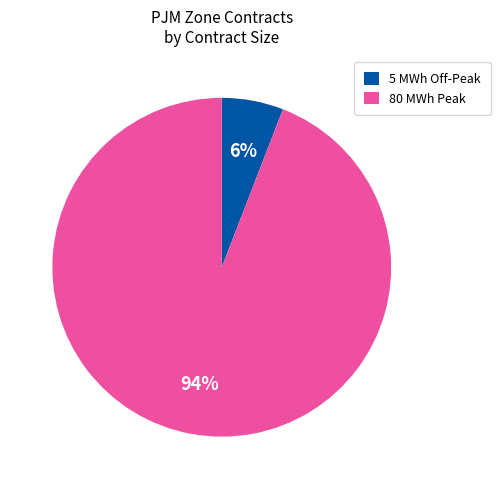

Is the sum of 80 MWh Peak and 5 MWh Off-Peak greater than half?

Yes